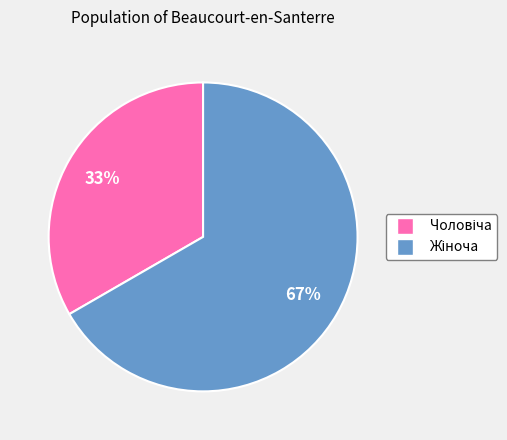

To the nearest percent, what is the average slice percentage?

50%